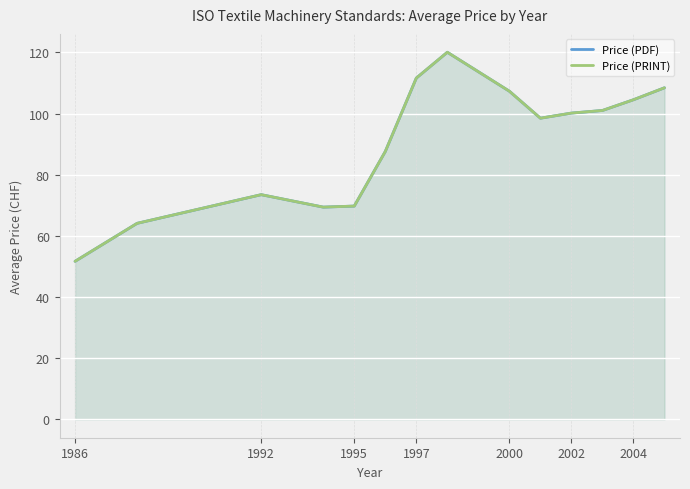

How many interior local peaks does the Price (PRINT) series have?

2